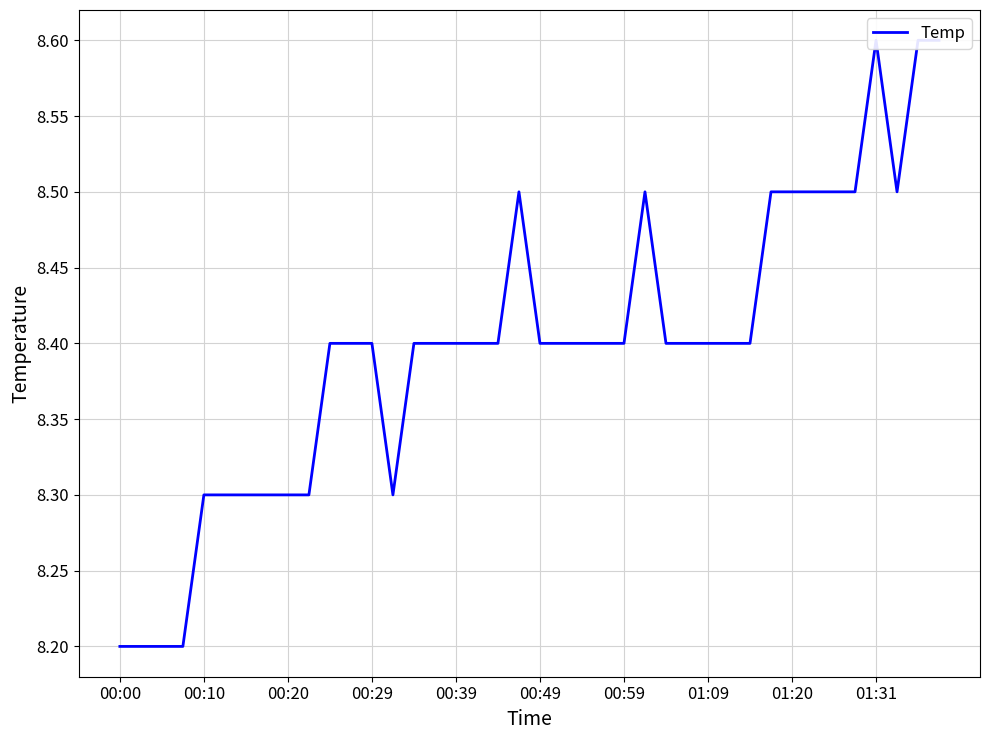

How many interior local peaks (higher than both neighbors) does the data have?

3